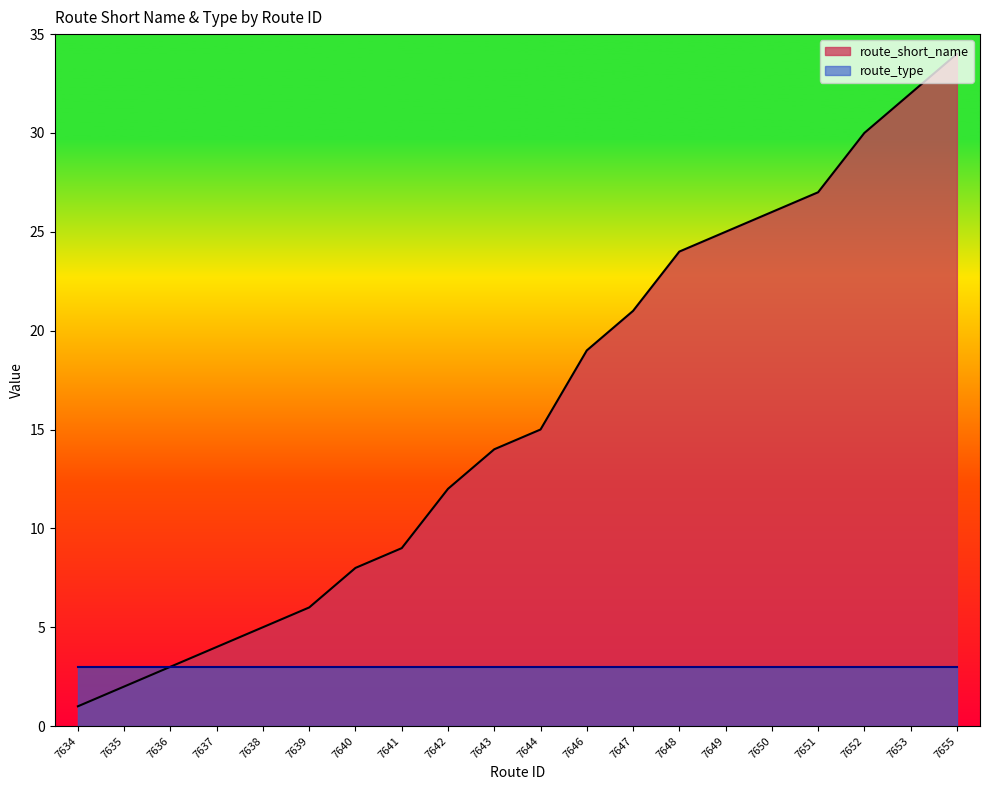

What is the sum of all values?

317